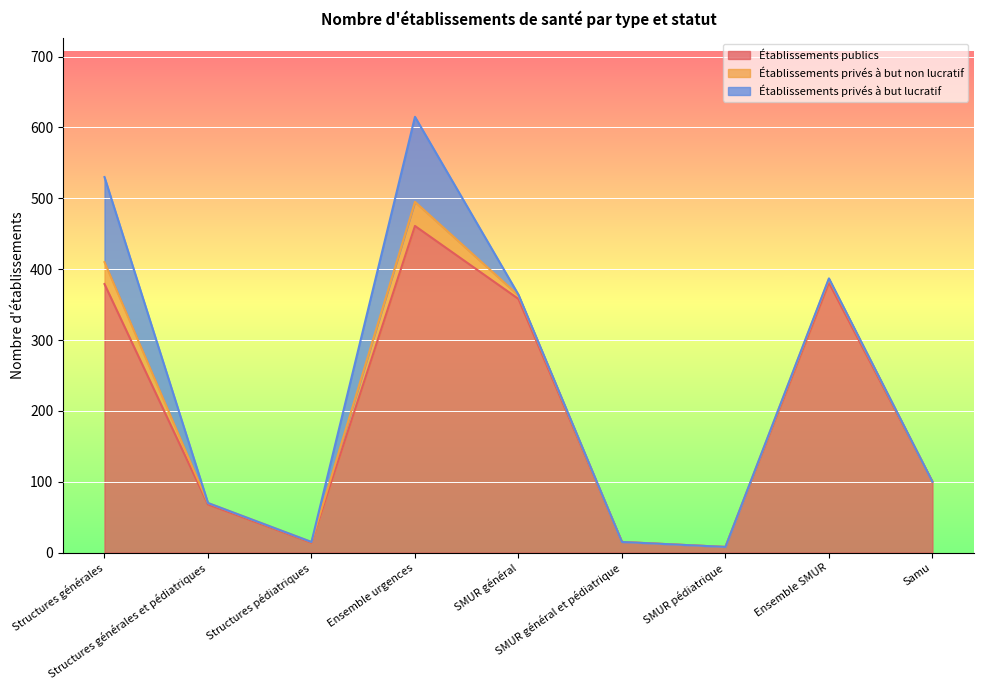

At which category does Établissements privés à but non lucratif reach its first local valley?

Structures pédiatriques